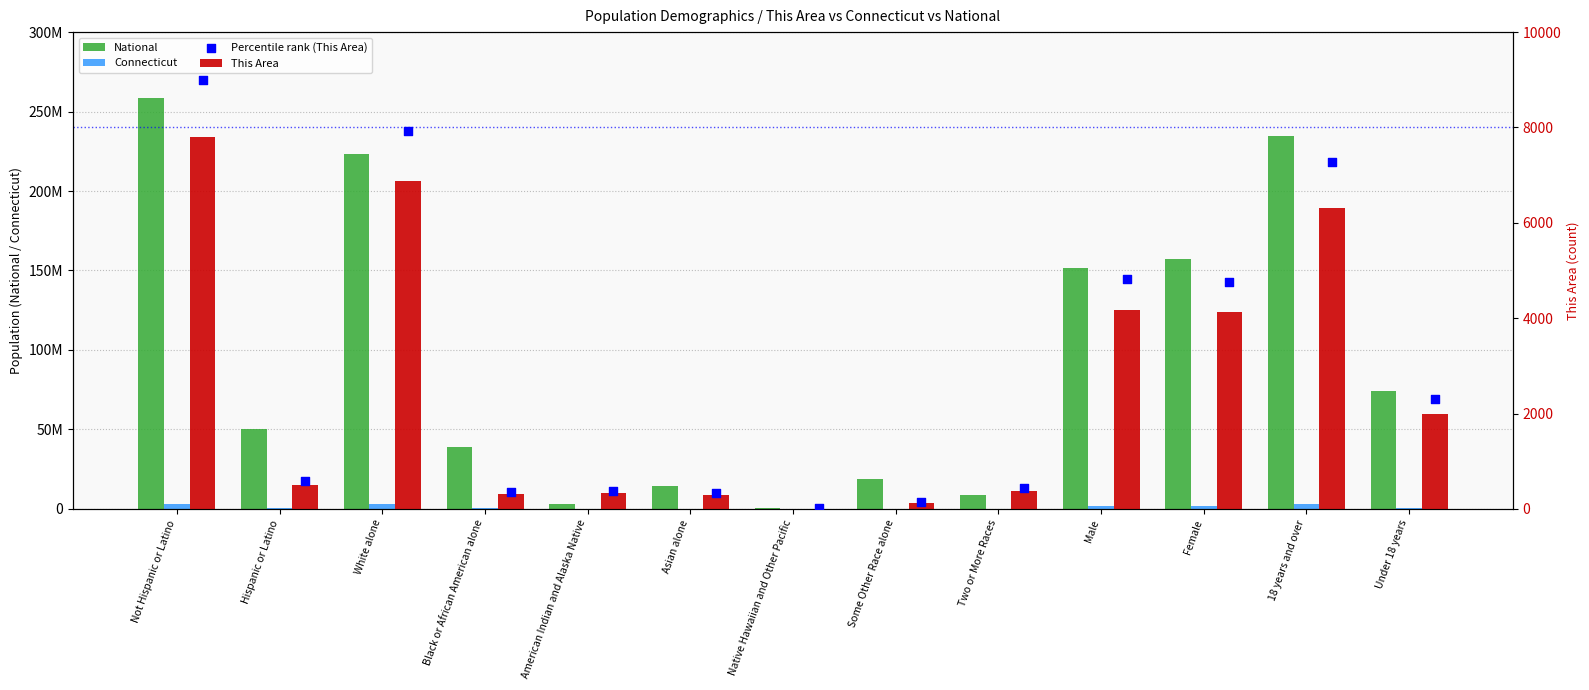

Which series reaches the maximum Y coordinate?

National